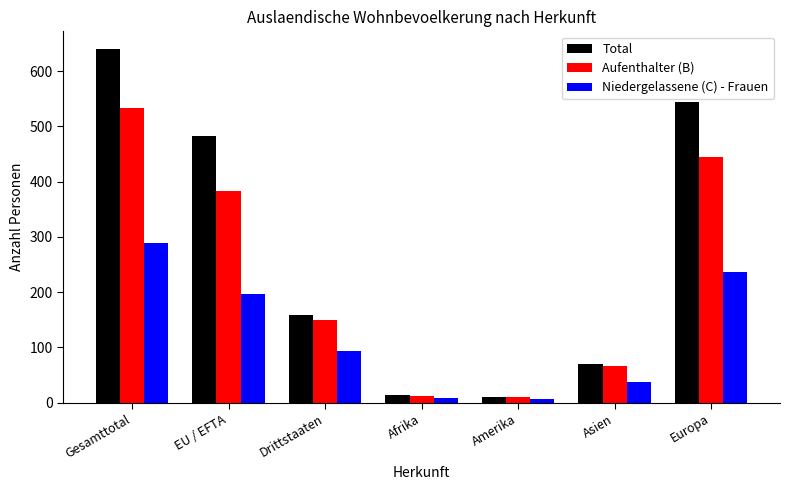

What is the greatest value displayed?

640